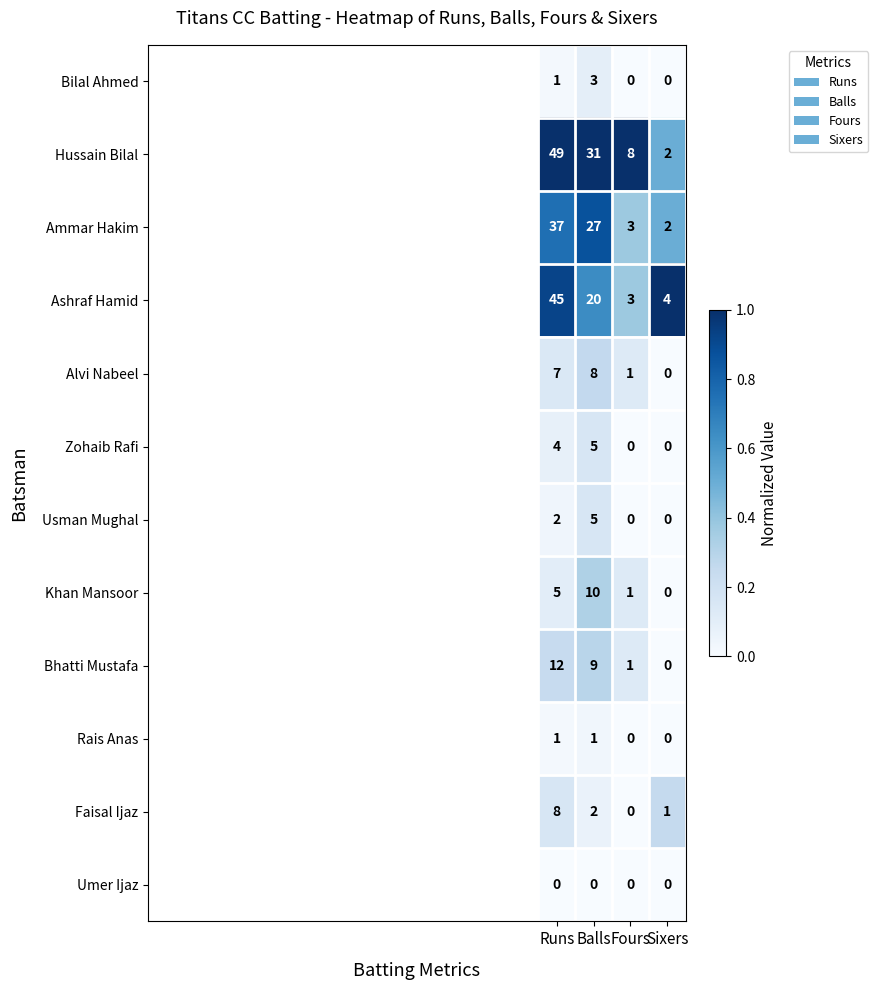

True or false: Khan Mansoor has a value of 5 at Runs.

True